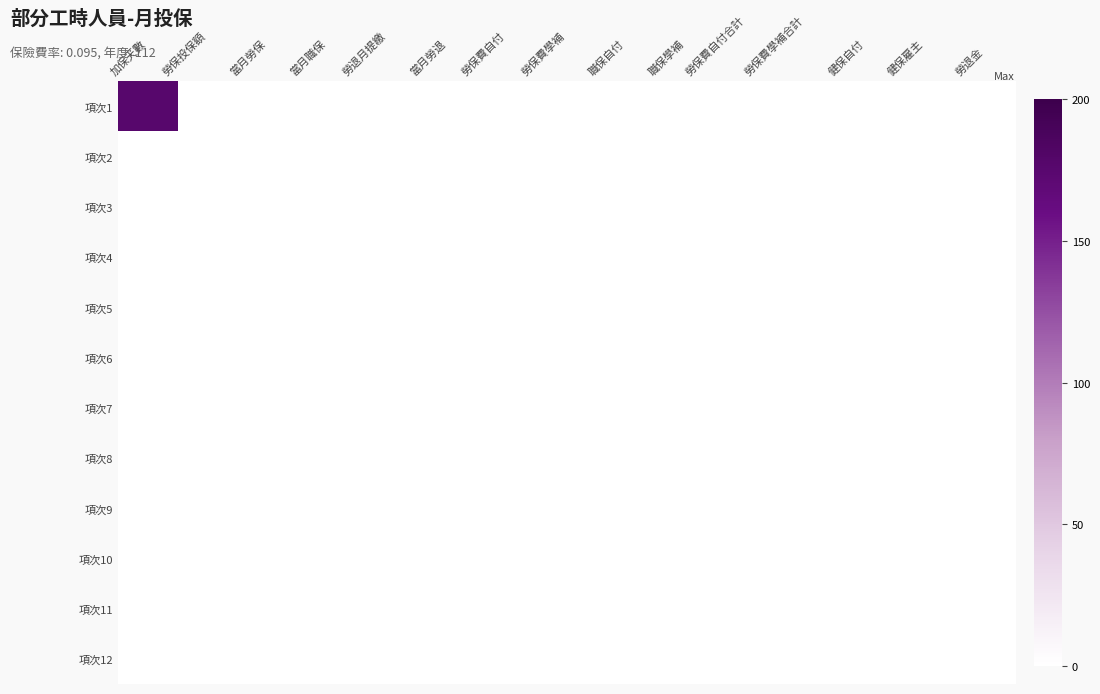

Reading right to left, what are all the values shown in this chart?

項次1: 勞退金=0	健保雇主=0	健保自付=0	勞保費學補合計=0	勞保費自付合計=0	職保學補=0	職保自付=0	勞保費學補=0	勞保費自付=0	當月勞退=0	勞退月提繳=0	當月職保=0	當月勞保=0	勞保投保額=0	加保天數=176
項次2: 勞退金=0	健保雇主=0	健保自付=0	勞保費學補合計=0	勞保費自付合計=0	職保學補=0	職保自付=0	勞保費學補=0	勞保費自付=0	當月勞退=0	勞退月提繳=0	當月職保=0	當月勞保=0	勞保投保額=0	加保天數=0
項次3: 勞退金=0	健保雇主=0	健保自付=0	勞保費學補合計=0	勞保費自付合計=0	職保學補=0	職保自付=0	勞保費學補=0	勞保費自付=0	當月勞退=0	勞退月提繳=0	當月職保=0	當月勞保=0	勞保投保額=0	加保天數=0
項次4: 勞退金=0	健保雇主=0	健保自付=0	勞保費學補合計=0	勞保費自付合計=0	職保學補=0	職保自付=0	勞保費學補=0	勞保費自付=0	當月勞退=0	勞退月提繳=0	當月職保=0	當月勞保=0	勞保投保額=0	加保天數=0
項次5: 勞退金=0	健保雇主=0	健保自付=0	勞保費學補合計=0	勞保費自付合計=0	職保學補=0	職保自付=0	勞保費學補=0	勞保費自付=0	當月勞退=0	勞退月提繳=0	當月職保=0	當月勞保=0	勞保投保額=0	加保天數=0
項次6: 勞退金=0	健保雇主=0	健保自付=0	勞保費學補合計=0	勞保費自付合計=0	職保學補=0	職保自付=0	勞保費學補=0	勞保費自付=0	當月勞退=0	勞退月提繳=0	當月職保=0	當月勞保=0	勞保投保額=0	加保天數=0
項次7: 勞退金=0	健保雇主=0	健保自付=0	勞保費學補合計=0	勞保費自付合計=0	職保學補=0	職保自付=0	勞保費學補=0	勞保費自付=0	當月勞退=0	勞退月提繳=0	當月職保=0	當月勞保=0	勞保投保額=0	加保天數=0
項次8: 勞退金=0	健保雇主=0	健保自付=0	勞保費學補合計=0	勞保費自付合計=0	職保學補=0	職保自付=0	勞保費學補=0	勞保費自付=0	當月勞退=0	勞退月提繳=0	當月職保=0	當月勞保=0	勞保投保額=0	加保天數=0
項次9: 勞退金=0	健保雇主=0	健保自付=0	勞保費學補合計=0	勞保費自付合計=0	職保學補=0	職保自付=0	勞保費學補=0	勞保費自付=0	當月勞退=0	勞退月提繳=0	當月職保=0	當月勞保=0	勞保投保額=0	加保天數=0
項次10: 勞退金=0	健保雇主=0	健保自付=0	勞保費學補合計=0	勞保費自付合計=0	職保學補=0	職保自付=0	勞保費學補=0	勞保費自付=0	當月勞退=0	勞退月提繳=0	當月職保=0	當月勞保=0	勞保投保額=0	加保天數=0
項次11: 勞退金=0	健保雇主=0	健保自付=0	勞保費學補合計=0	勞保費自付合計=0	職保學補=0	職保自付=0	勞保費學補=0	勞保費自付=0	當月勞退=0	勞退月提繳=0	當月職保=0	當月勞保=0	勞保投保額=0	加保天數=0
項次12: 勞退金=0	健保雇主=0	健保自付=0	勞保費學補合計=0	勞保費自付合計=0	職保學補=0	職保自付=0	勞保費學補=0	勞保費自付=0	當月勞退=0	勞退月提繳=0	當月職保=0	當月勞保=0	勞保投保額=0	加保天數=0